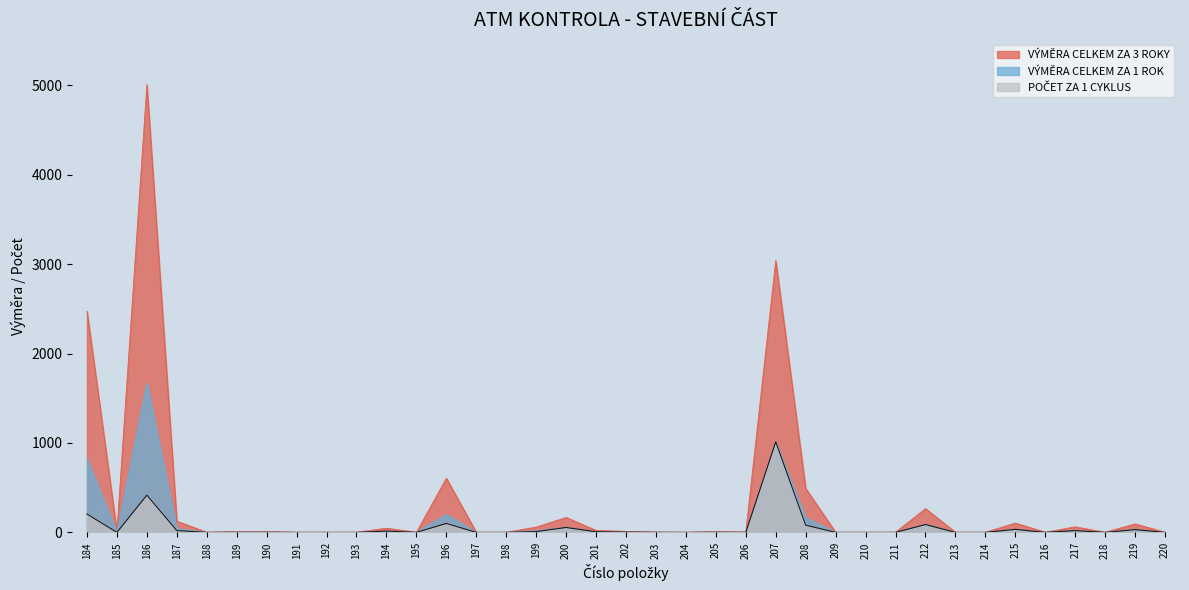

How many distinct data groups are displayed?

3